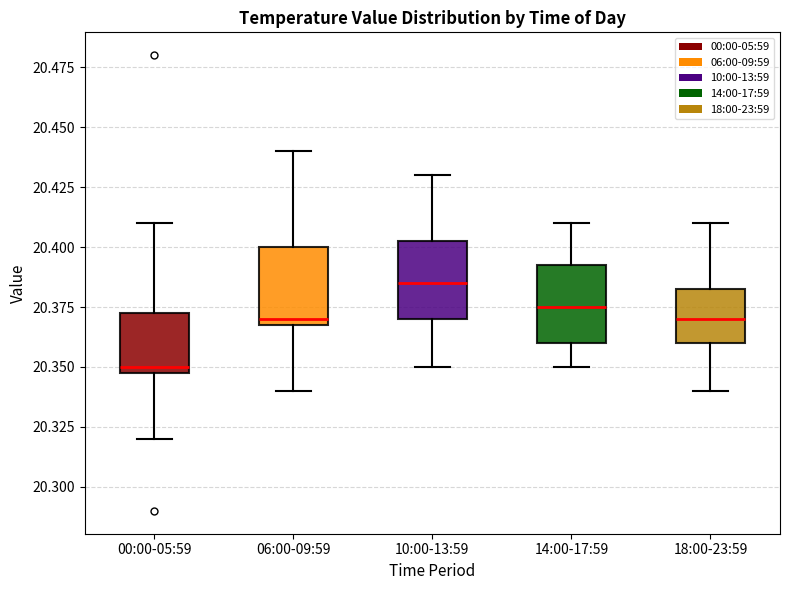

Reading left to right, transcribe this box plot: for each box, give where its median line is, the range the box spans, and where its two whiskers end, as read against the y-axis. The values are not printed on the chart, so give them approximately, as read against the axis.

00:00-05:59: median 20.350 (just above the box's lower edge), box 20.350 to 20.375, whiskers 20.320 to 20.410
06:00-09:59: median 20.370 (just above the box's lower edge), box 20.370 to 20.400, whiskers 20.340 to 20.440
10:00-13:59: median 20.385, box 20.370 to 20.405, whiskers 20.350 to 20.430
14:00-17:59: median 20.375, box 20.360 to 20.395, whiskers 20.350 to 20.410
18:00-23:59: median 20.370, box 20.360 to 20.385, whiskers 20.340 to 20.410